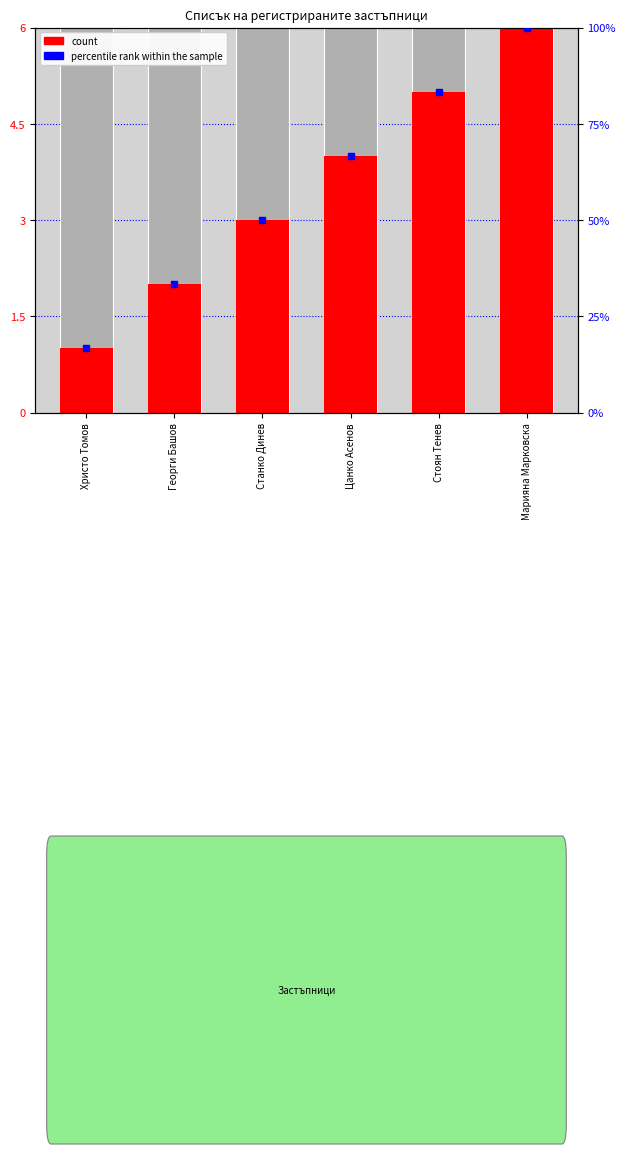

At how many categories does at least one series exceed 89?

1